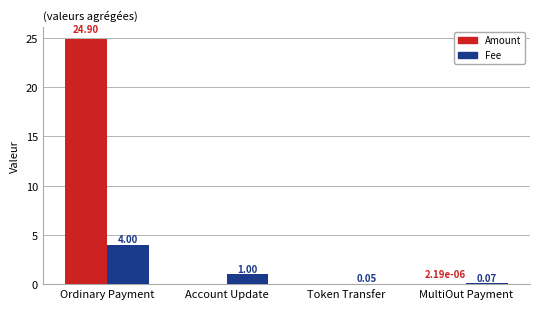

Is it true that Amount equals -14.2 at Account Update?

False